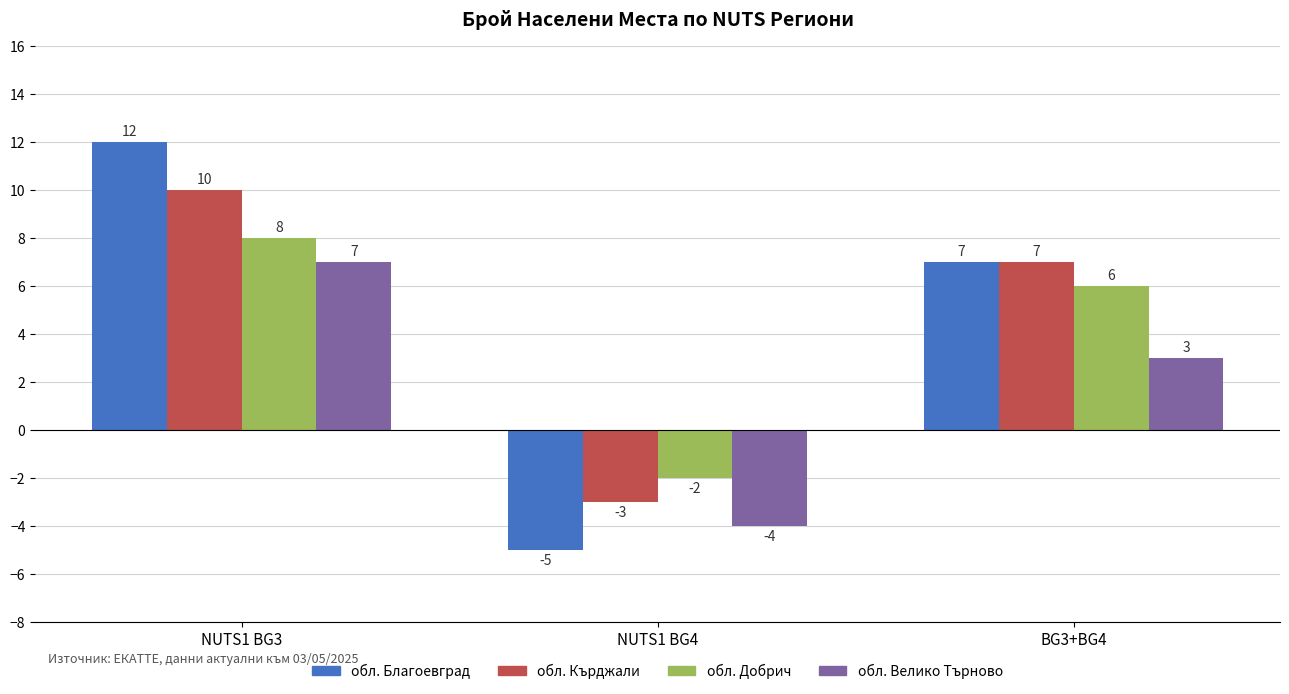

Which category has the lowest value across all series?

NUTS1 BG4